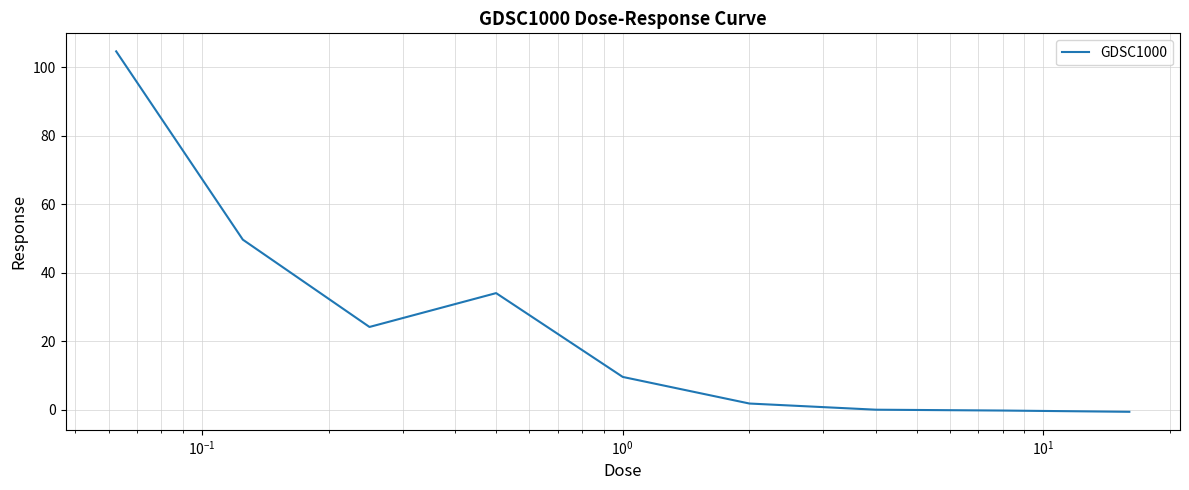

What is the difference between the maximum and minimum values?

105.3